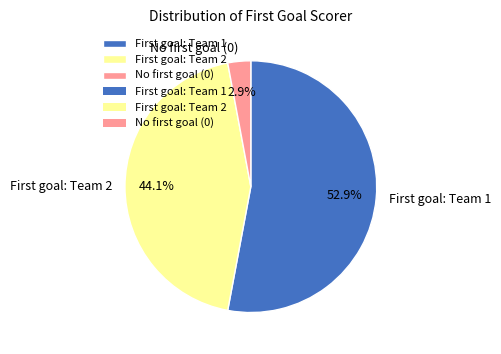

Rank the categories by value from lowest to highest.

No first goal (0), First goal: Team 2, First goal: Team 1